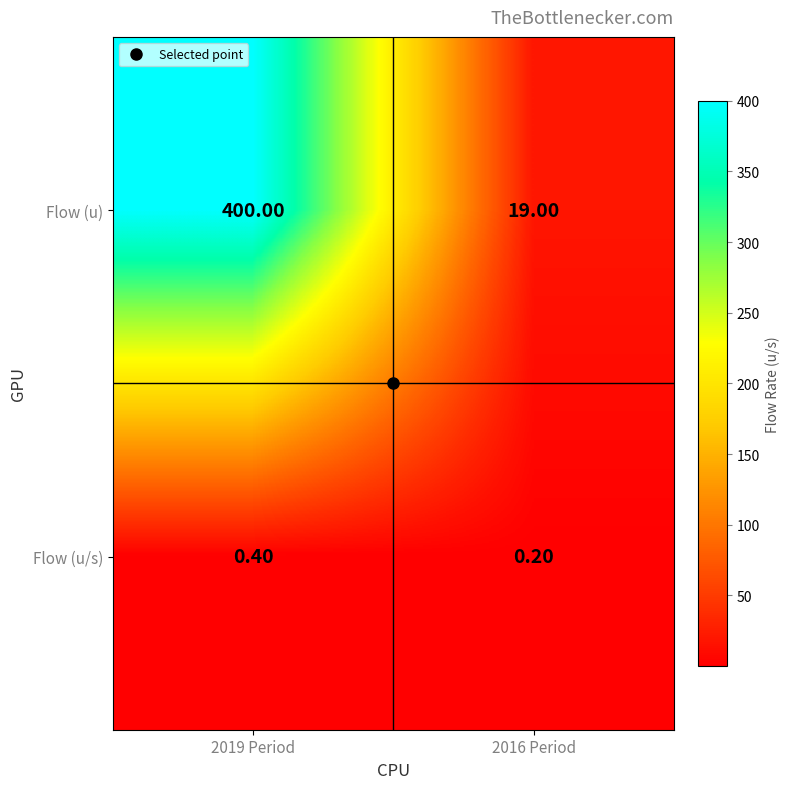

How many categories are shown in the chart?

2